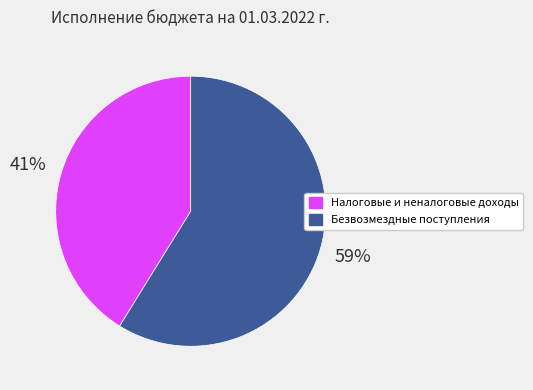

Is the sum of Налоговые и неналоговые доходы and Безвозмездные поступления greater than half?

Yes